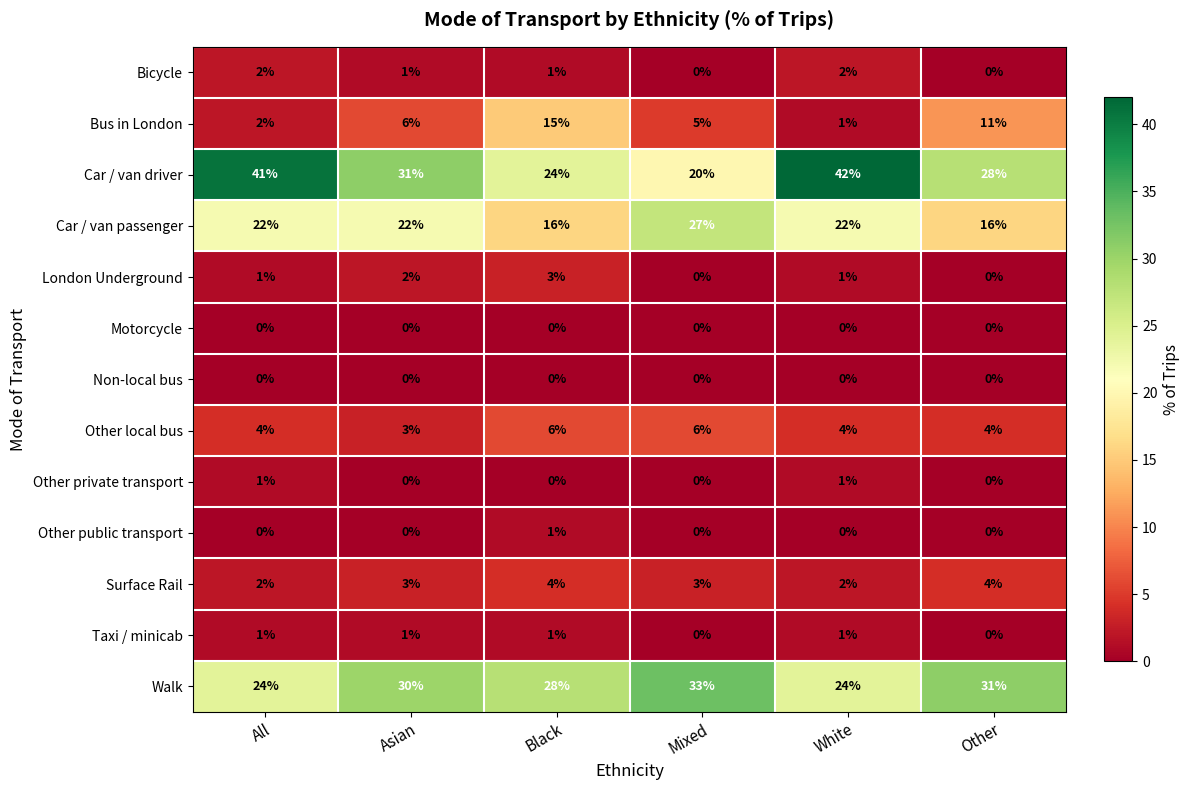

How many distinct data groups are displayed?

13